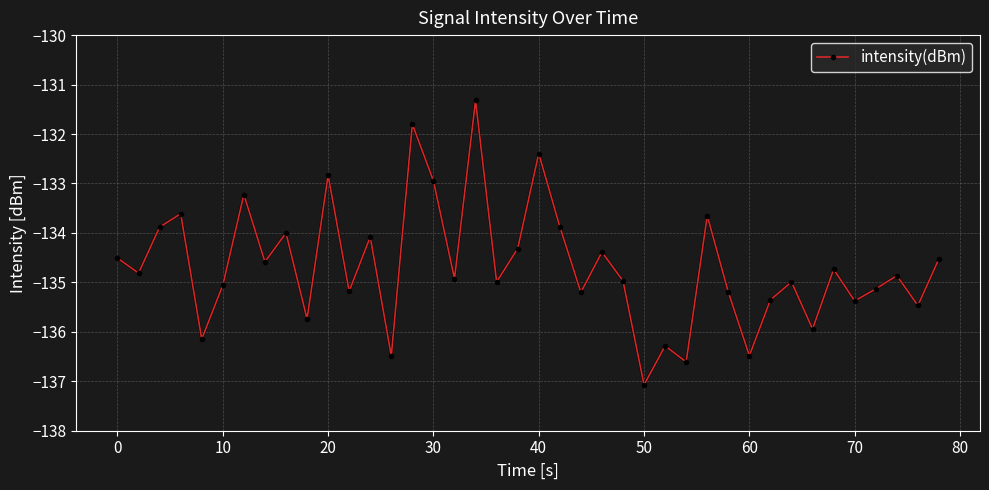

What is the maximum value shown in the chart?

-131.3